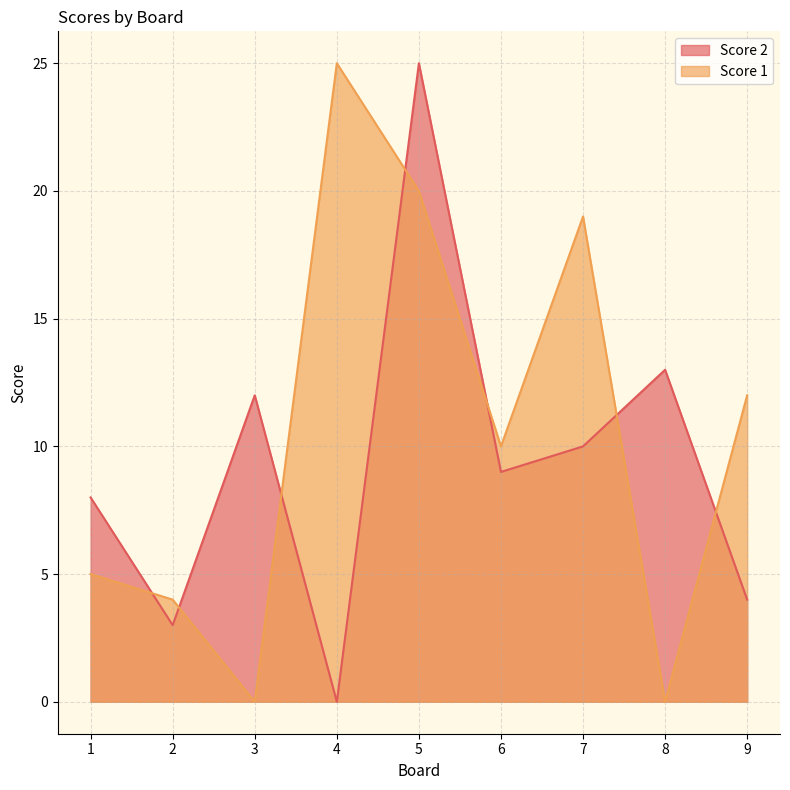

How many positive values does the Score 1 series have?

7